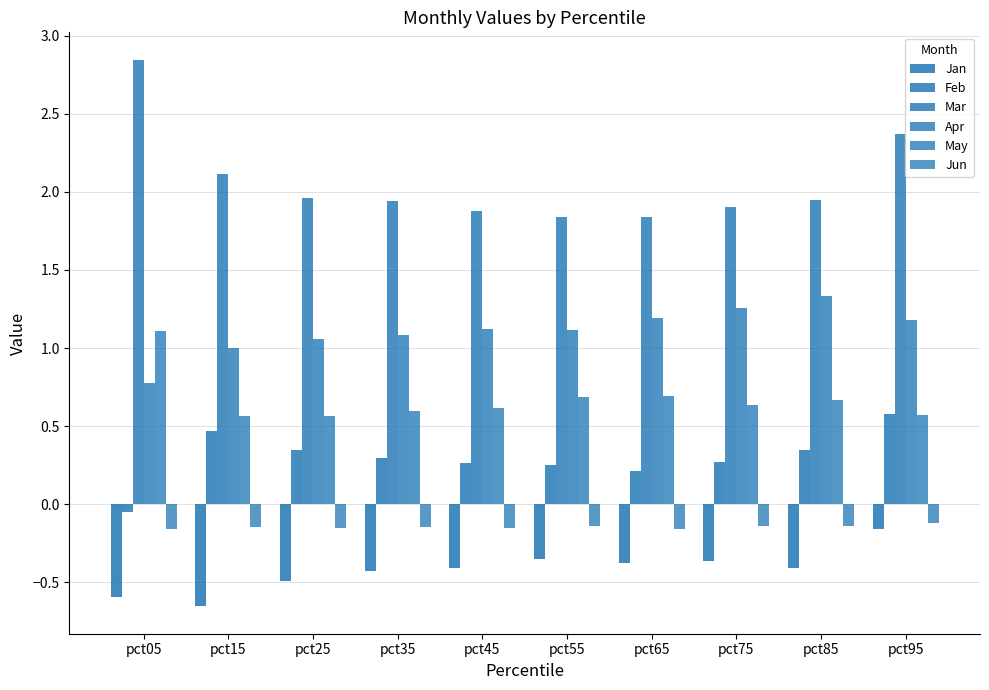

Does the chart contain stacked bars?

No